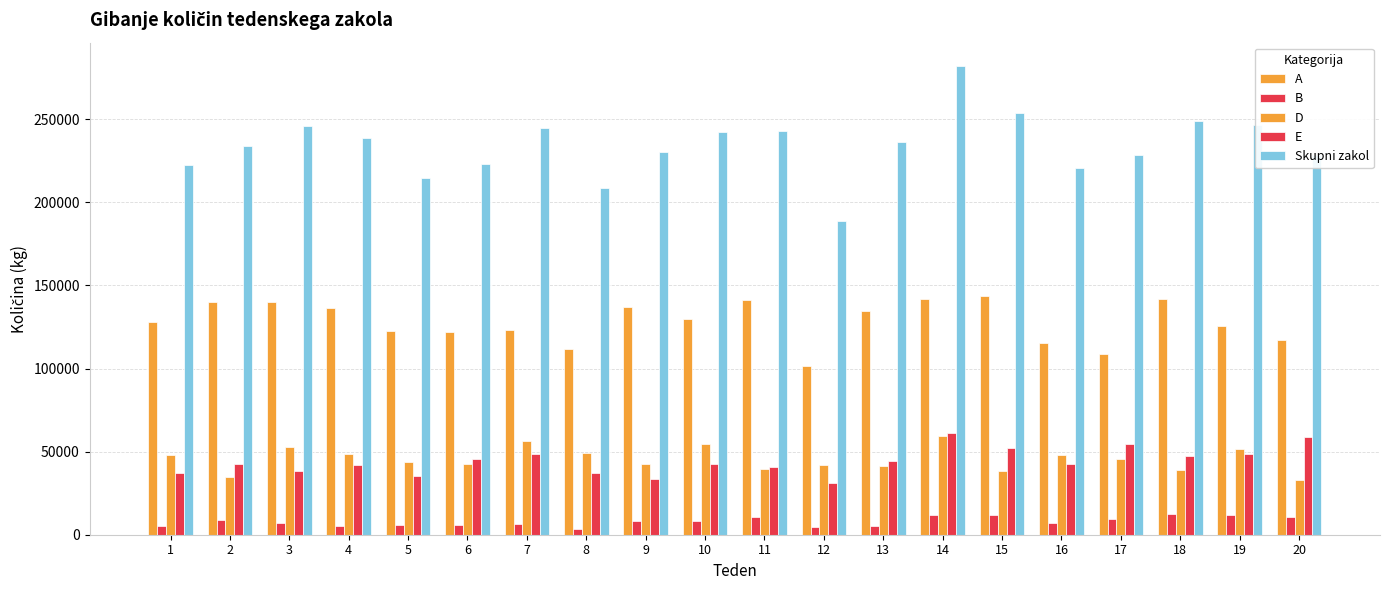

How many bars are there in total?

100